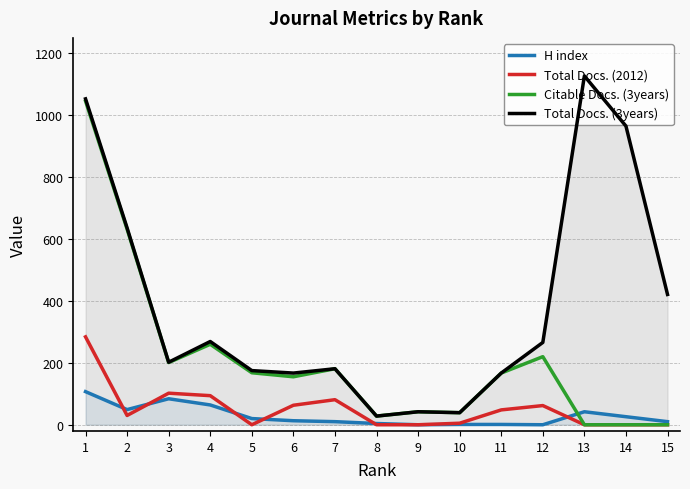

What are all the series names shown in the legend?

H index, Total Docs. (2012), Citable Docs. (3years), Total Docs. (3years)